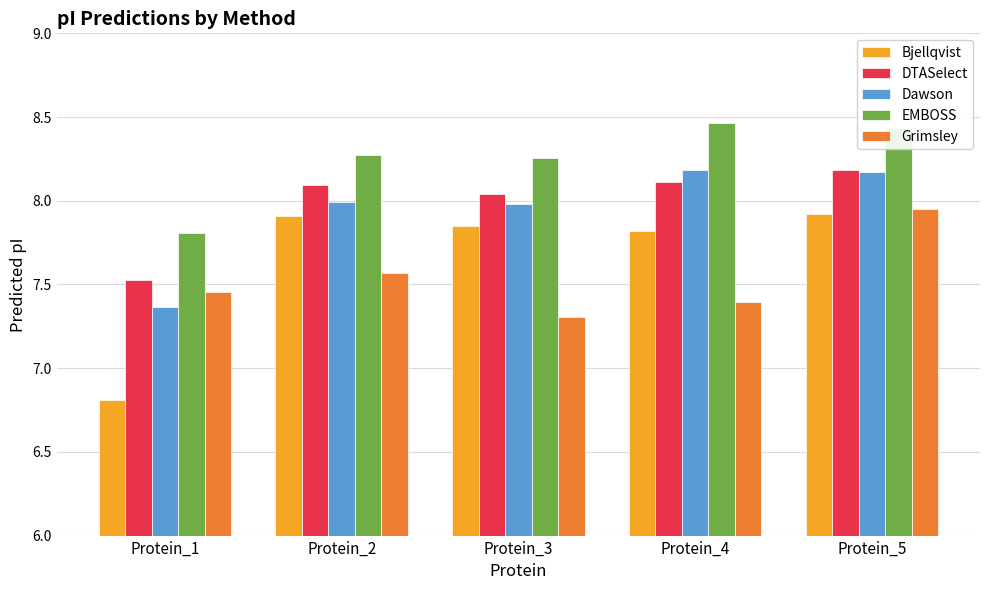

How many series are shown in this chart?

5